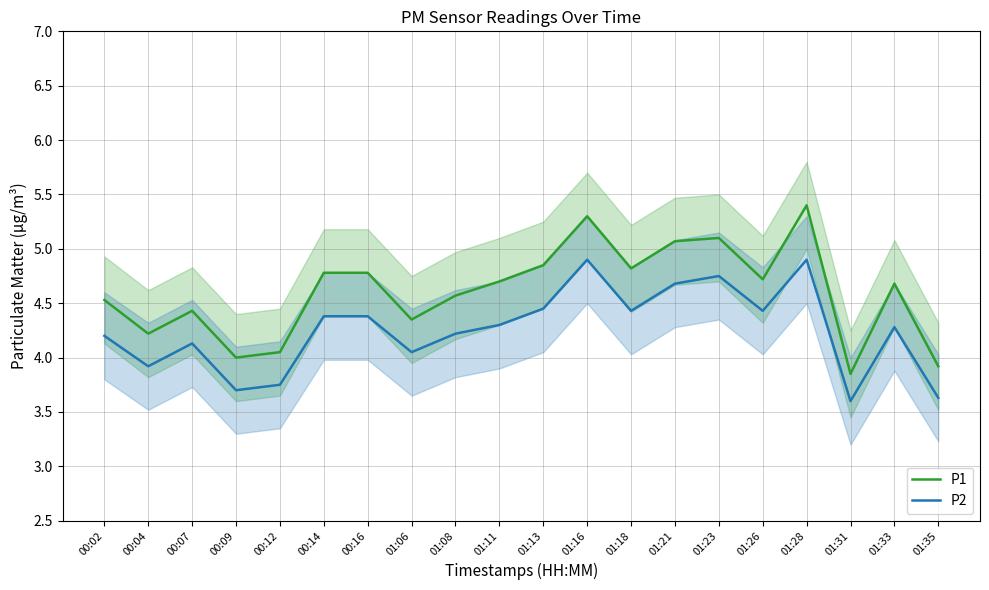

True or false: P1 and P2 intersect in this chart.

False